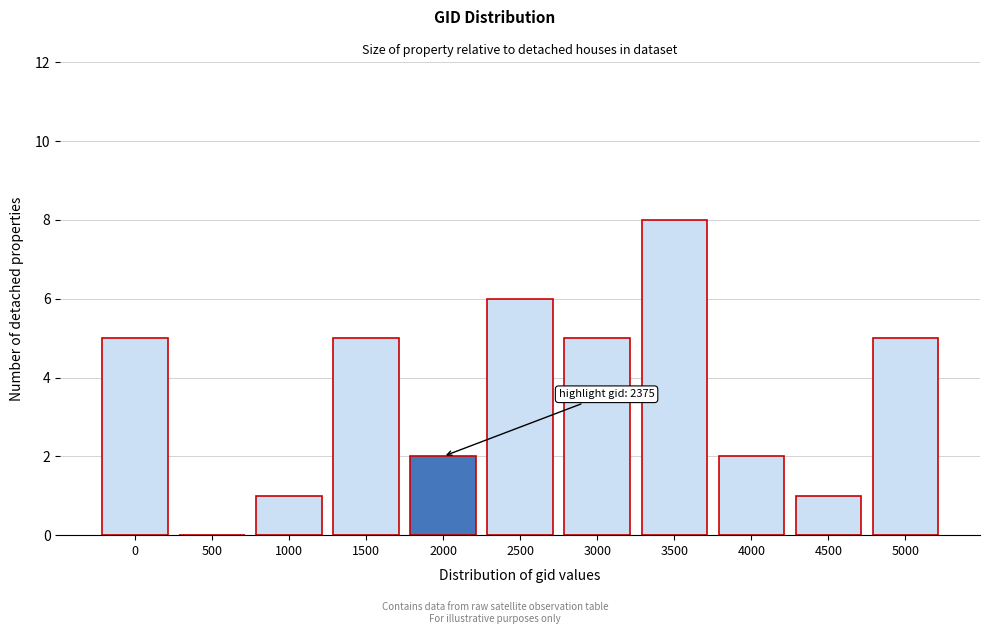

Reading left to right, list all the values displayed in this chart.

0=5	500=0	1000=1	1500=5	2000=2	2500=6	3000=5	3500=8	4000=2	4500=1	5000=5